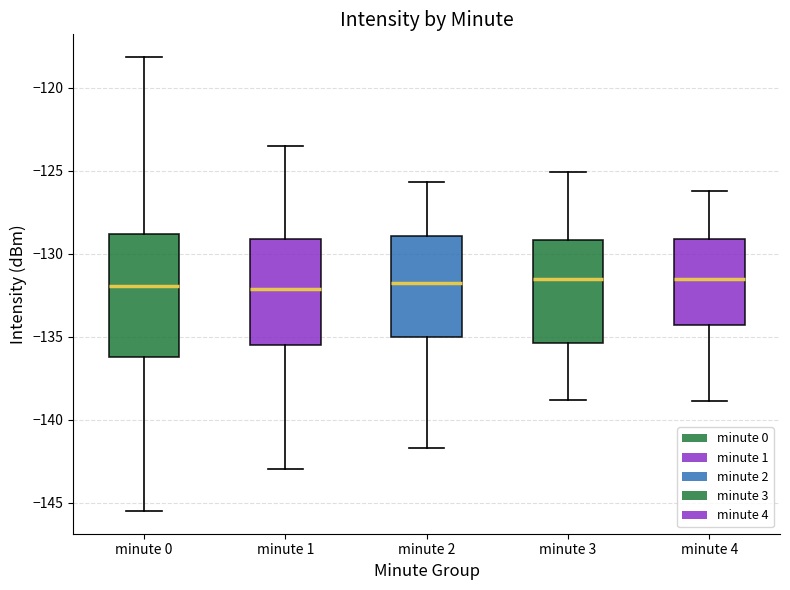

Which box is the tallest, from its lower edge to its upper edge?

minute 0